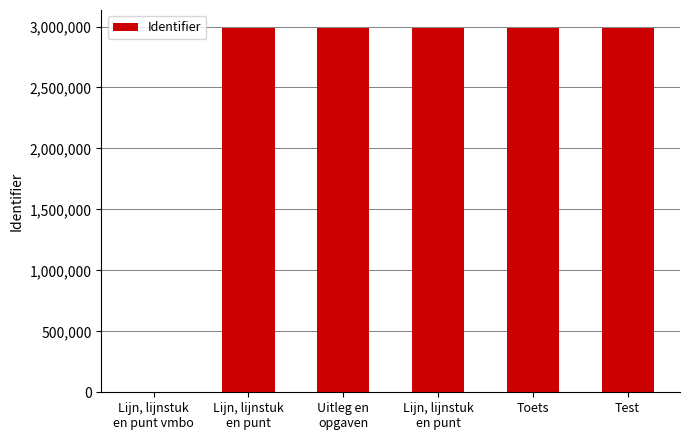

How many categories are shown in the chart?

6